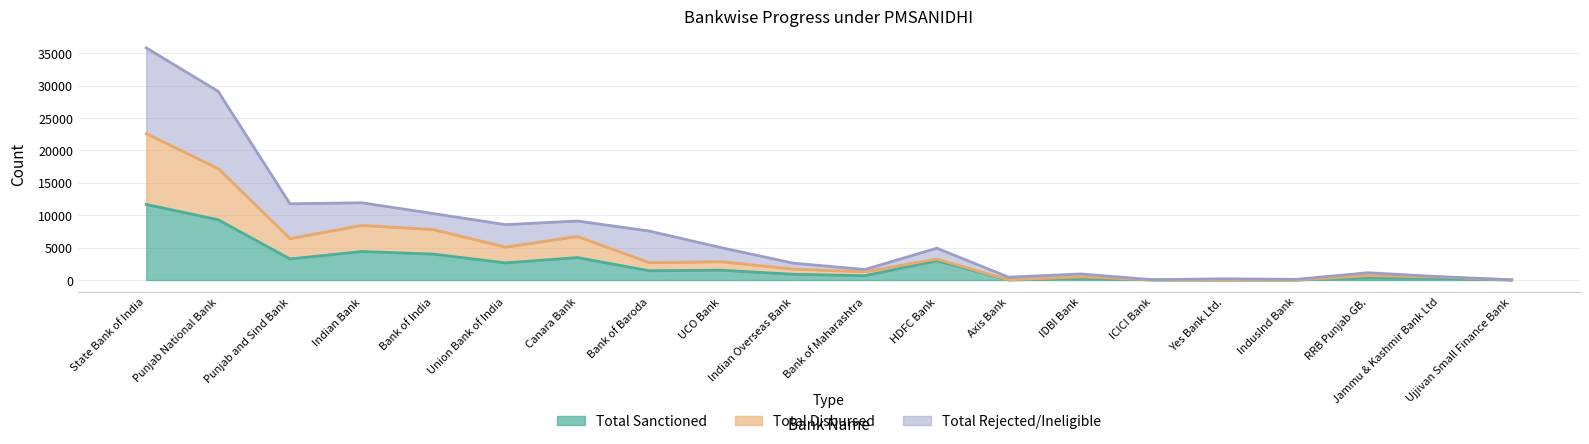

At how many categories does at least one series exceed 5193?

8